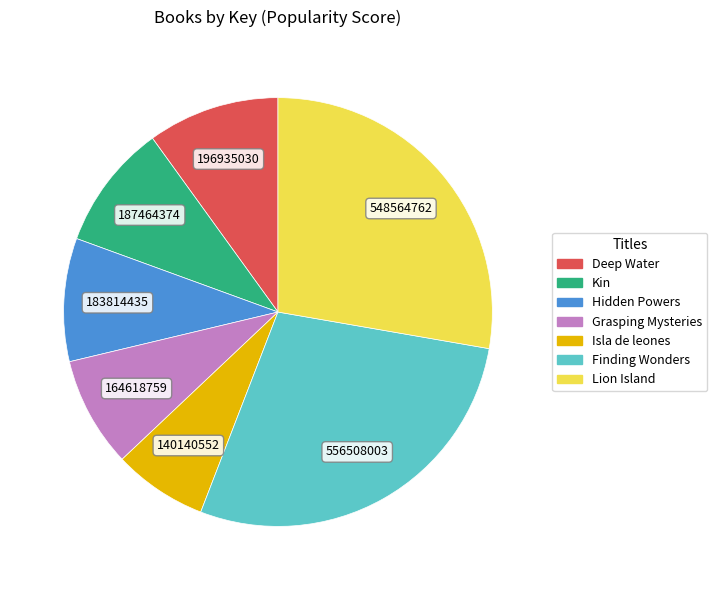

Approximately how many times larger is the value at Kin compared to Lion Island?

0.3